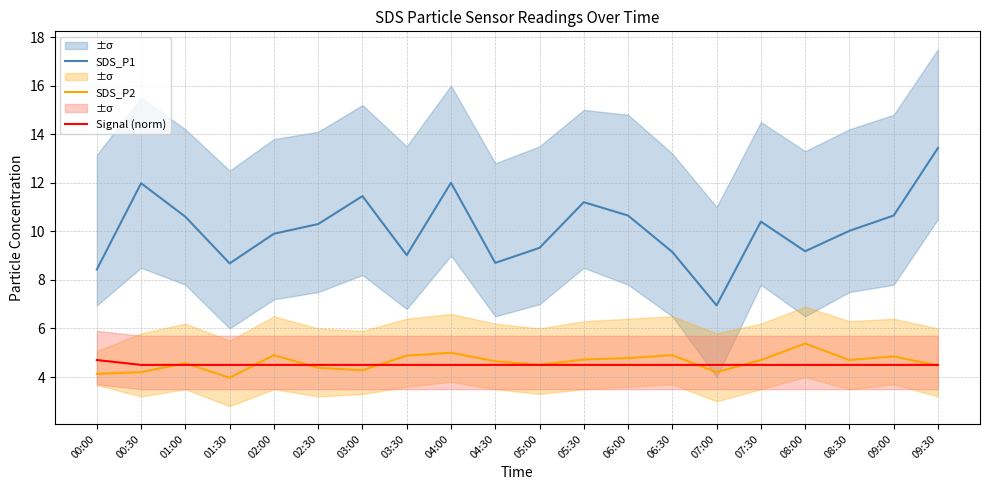

At 06:00, list the series in order from largest to smallest.

SDS_P1, SDS_P2, Signal (norm)